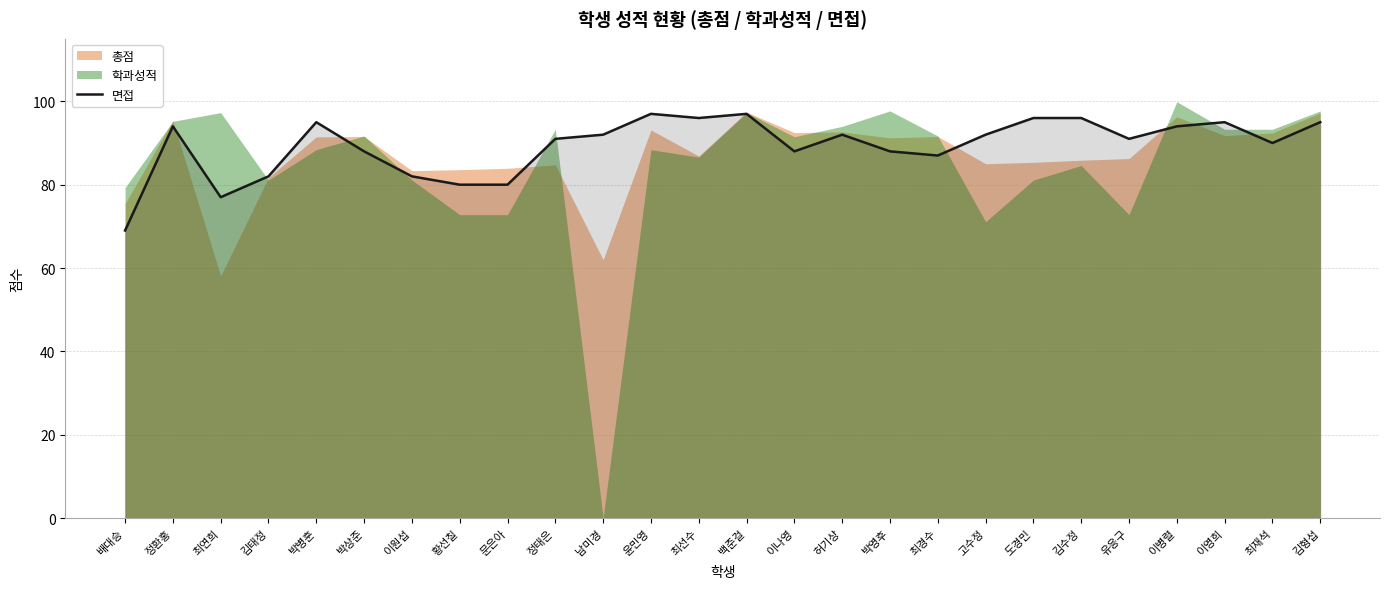

What is the maximum value for 면접?

97